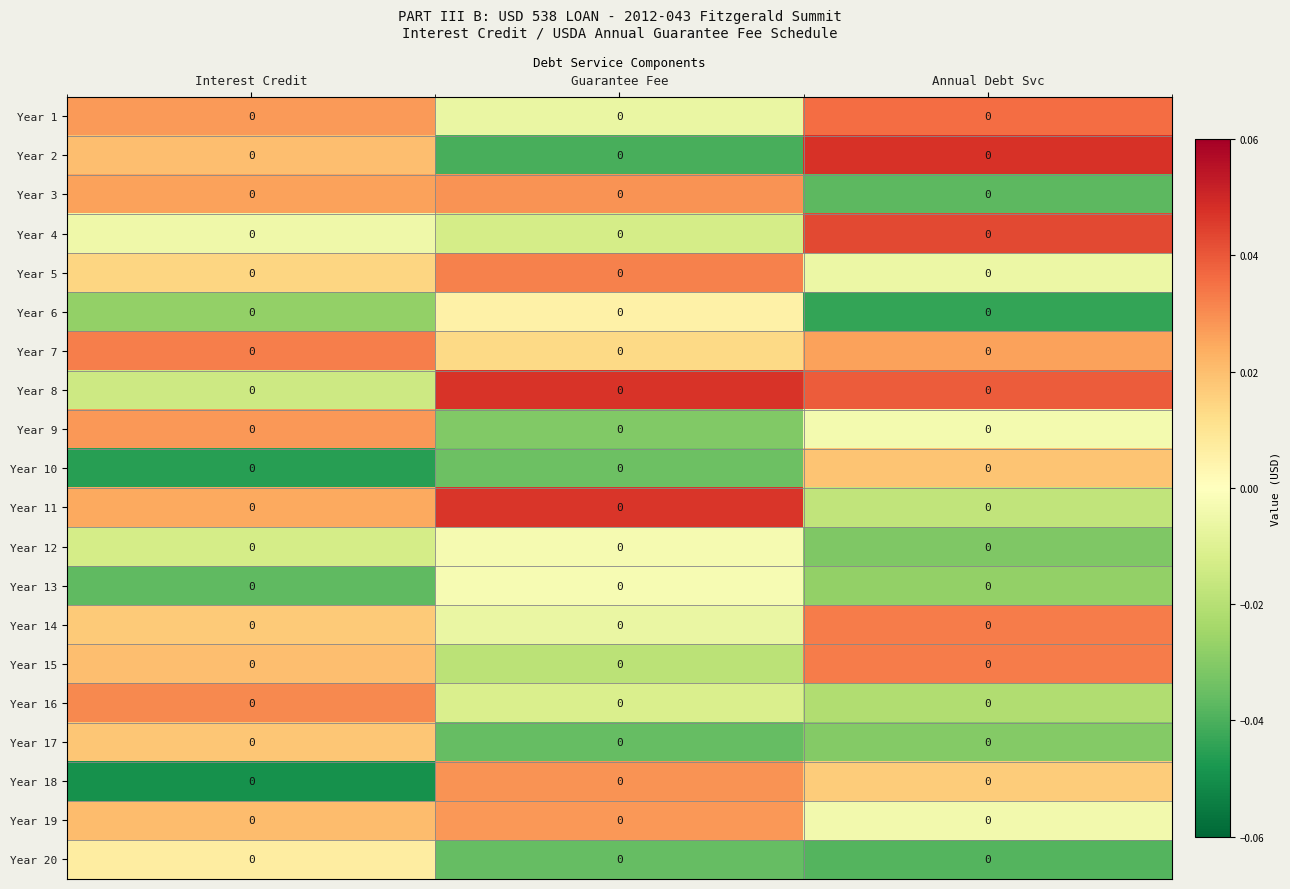

Count the number of data series in this chart.

20